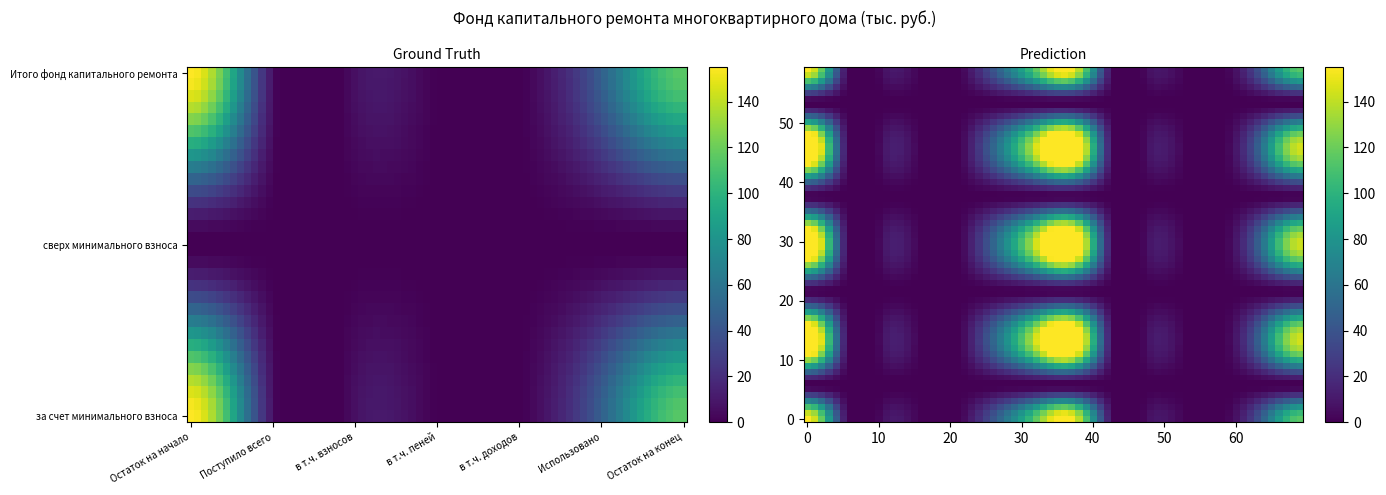

At which category does the chart reach its peak across all series?

Остаток на начало